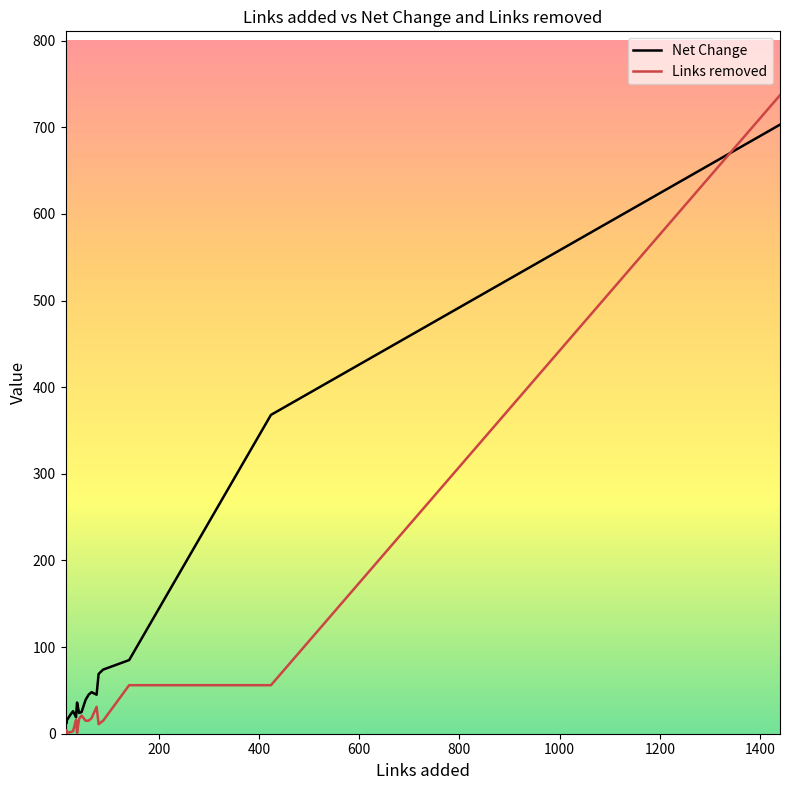

Count the number of categories in the chart.

20